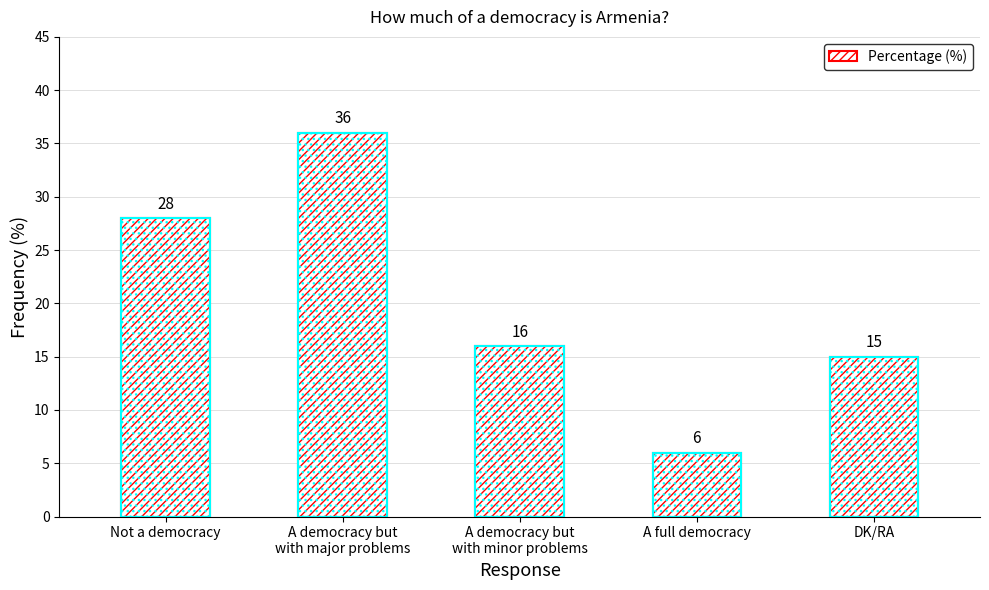

Which has a higher value, A democracy but
with major problems or A democracy but
with minor problems?

A democracy but
with major problems